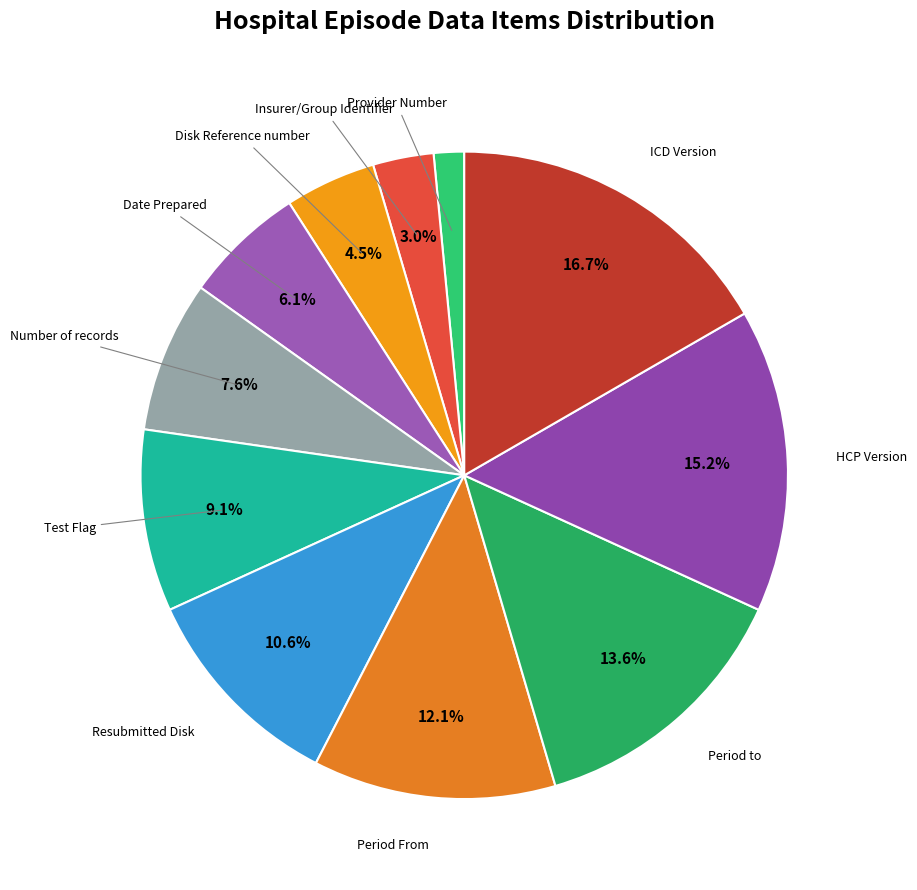

Is there a majority slice in this chart?

No